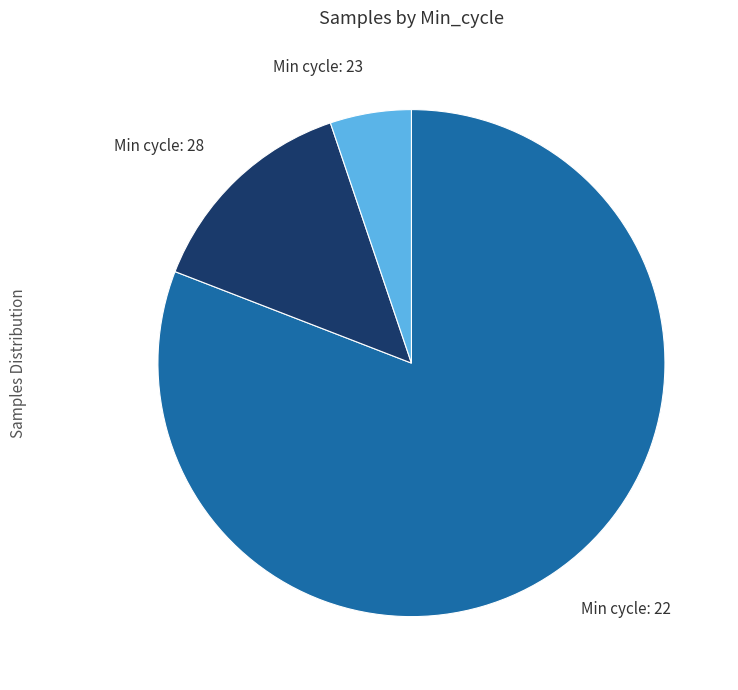

Is there a majority slice in this chart?

Yes